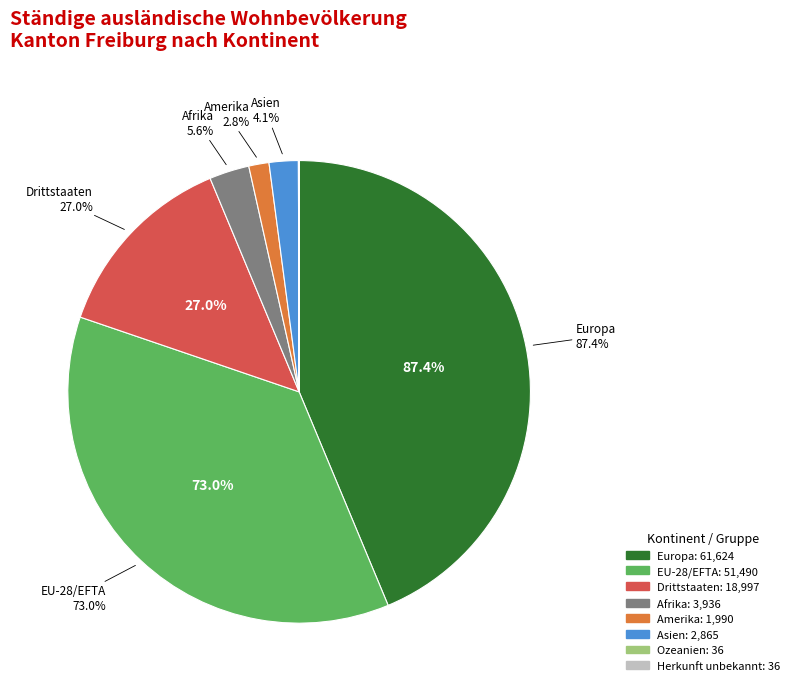

True or false: Afrika accounts for 14% of the total.

False